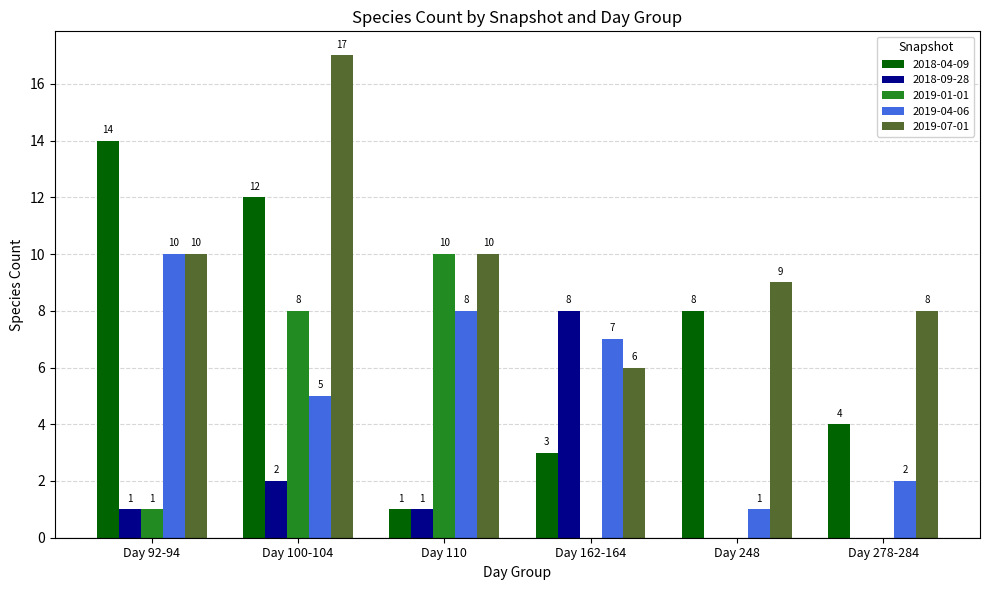

How many data points does each series have?

6